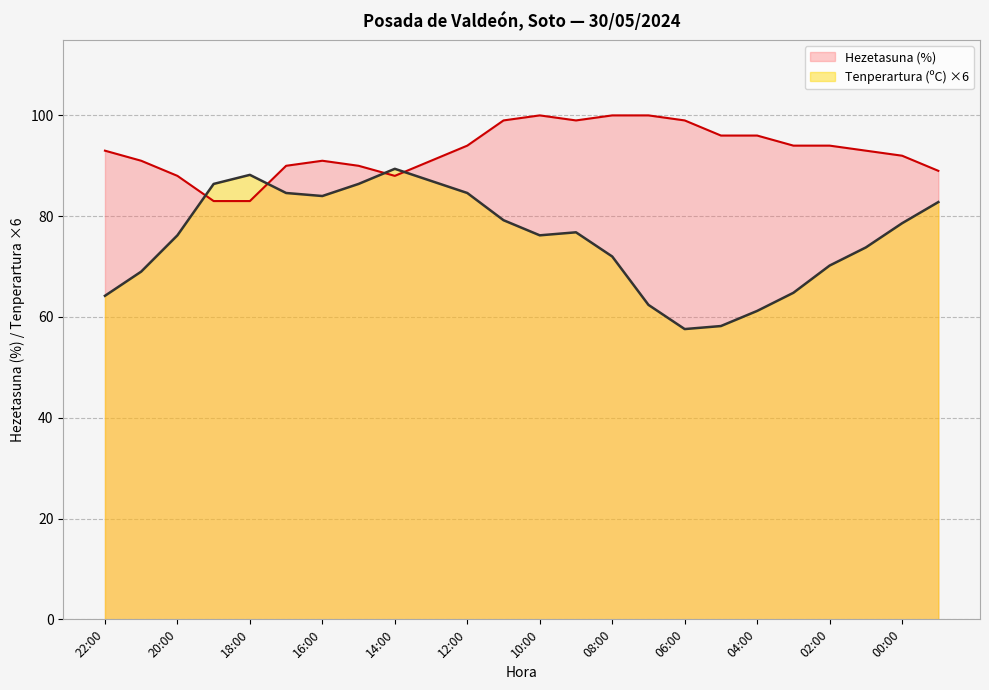

What is the value of the Hezetasuna (%) point at the 14th from the left?

99.0